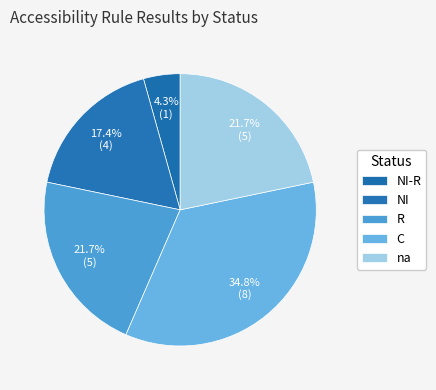

How many segments does this pie chart have?

5